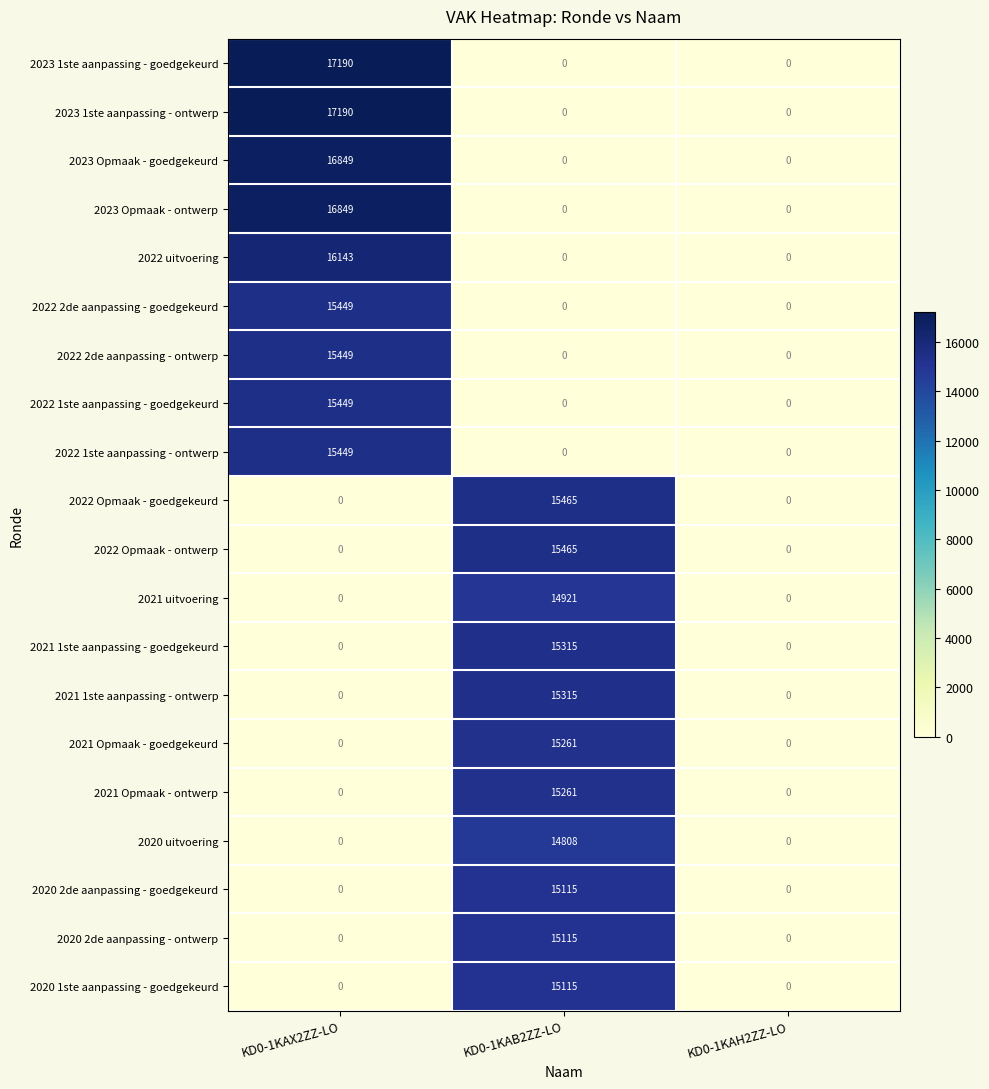

Is the value of 2020 uitvoering at KD0-1KAB2ZZ-LO greater than the value of 2020 2de aanpassing - ontwerp at KD0-1KAX2ZZ-LO?

Yes